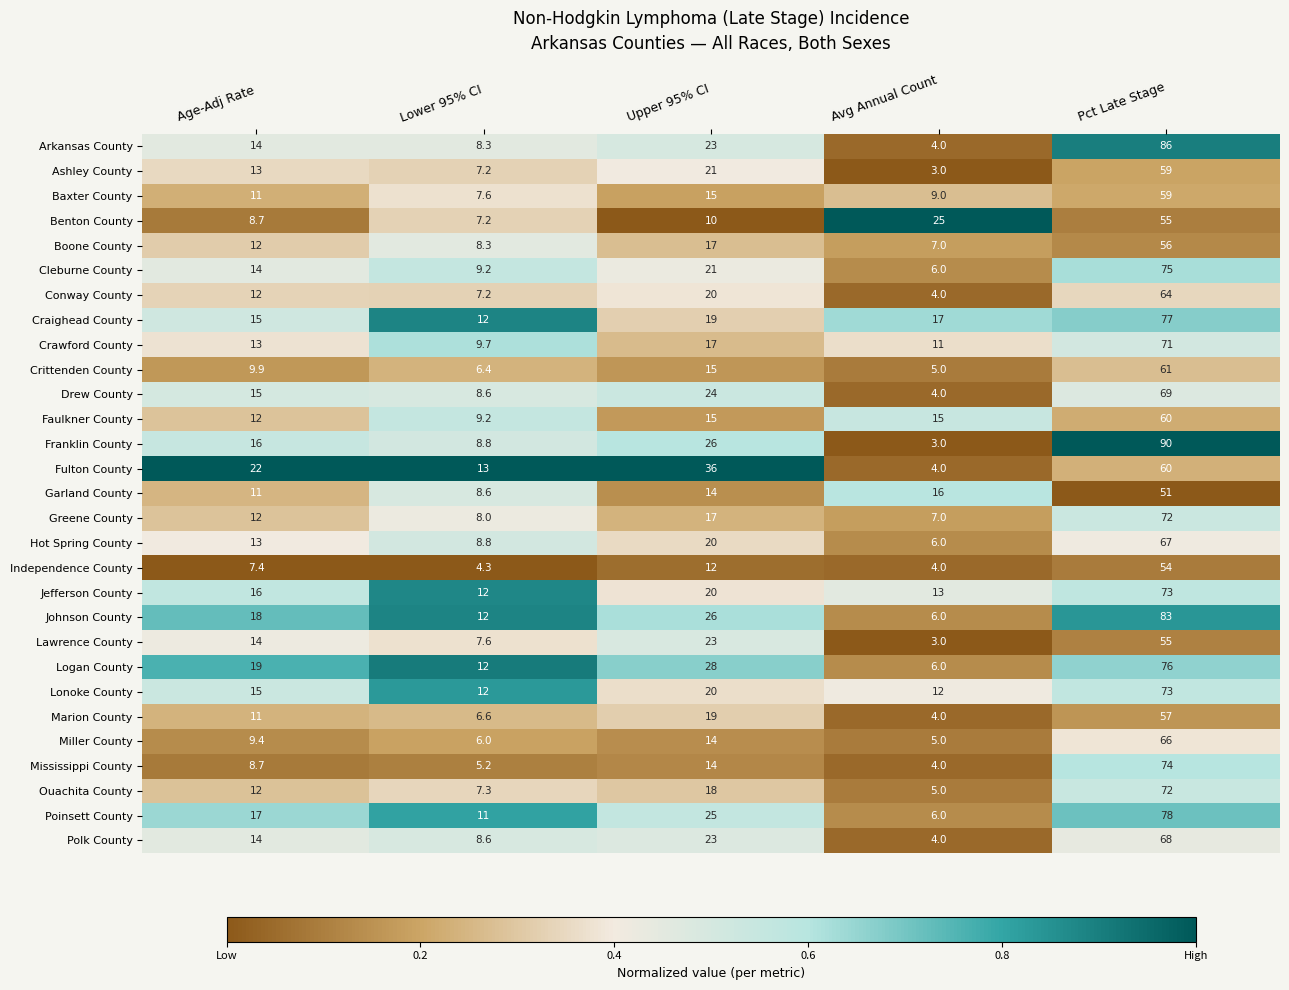

Is it true that Faulkner County equals 12.0 at Age-Adj Rate?

True